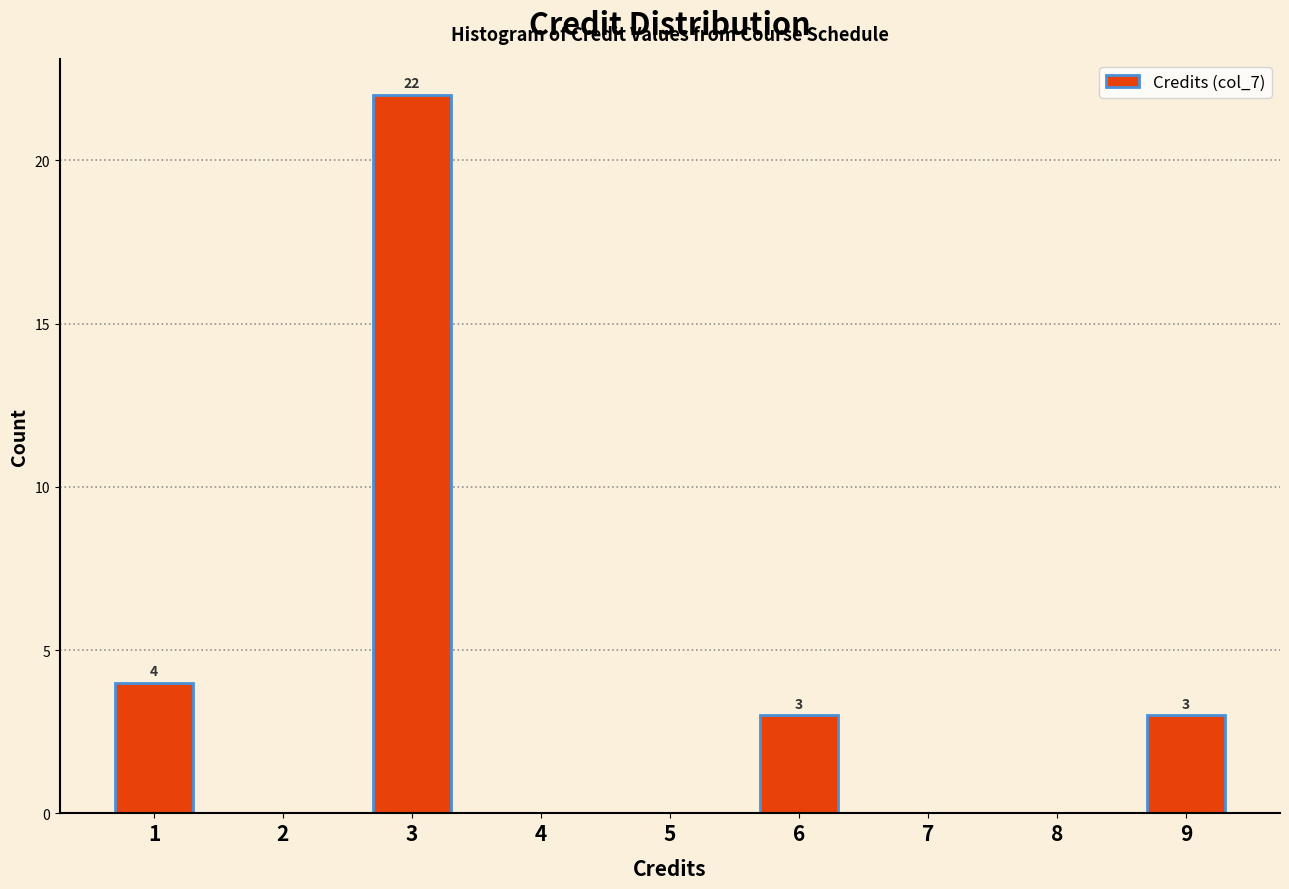

Over which range of the x-axis is the bar tallest?

2.5 to 3.5